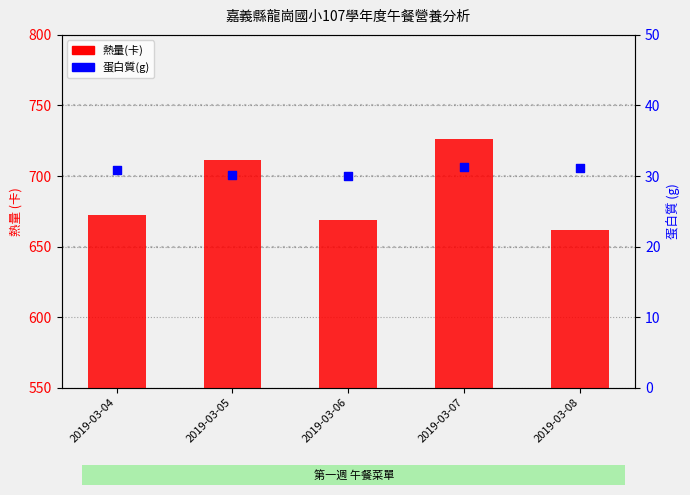

Is the value of 熱量(卡) at 2019-03-05 greater than the value of 蛋白質(g) at 2019-03-07?

Yes